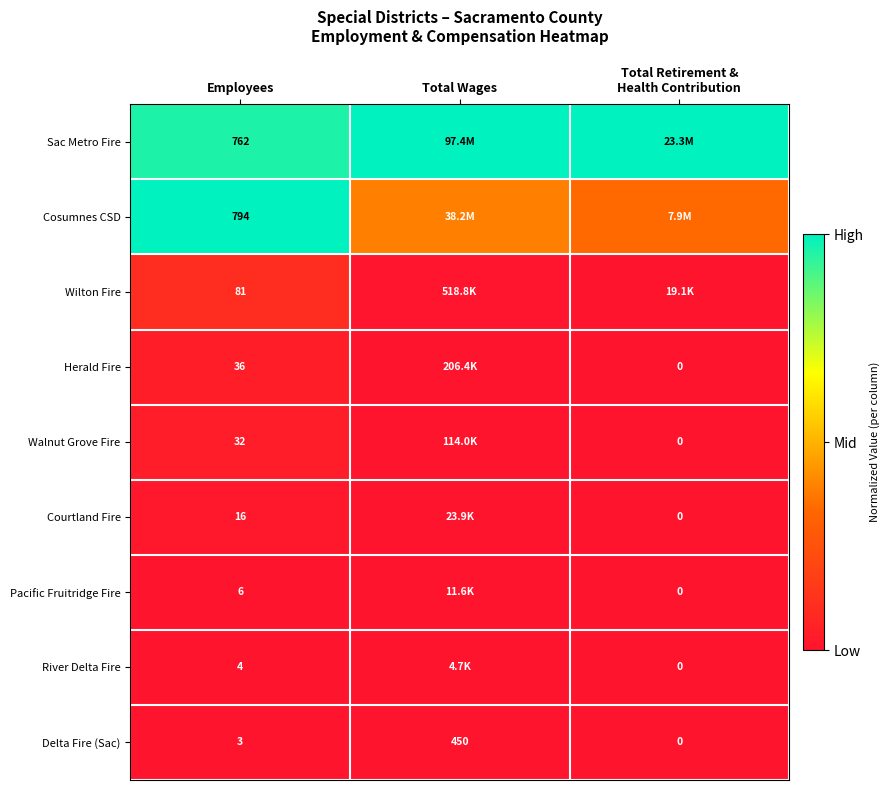

At Employees, list the series in order from largest to smallest.

Cosumnes CSD, Sac Metro Fire, Wilton Fire, Herald Fire, Walnut Grove Fire, Courtland Fire, Pacific Fruitridge Fire, River Delta Fire, Delta Fire (Sac)